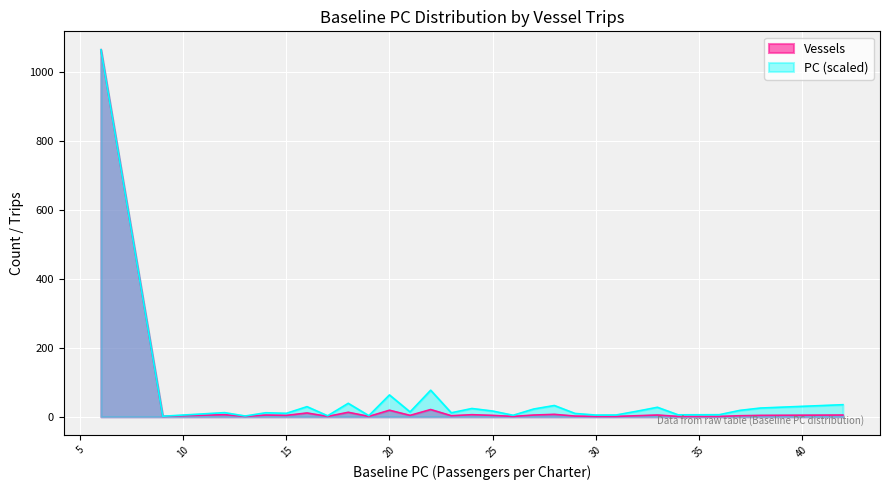

The Vessels series shows 0.3 at 34. True or false?

False